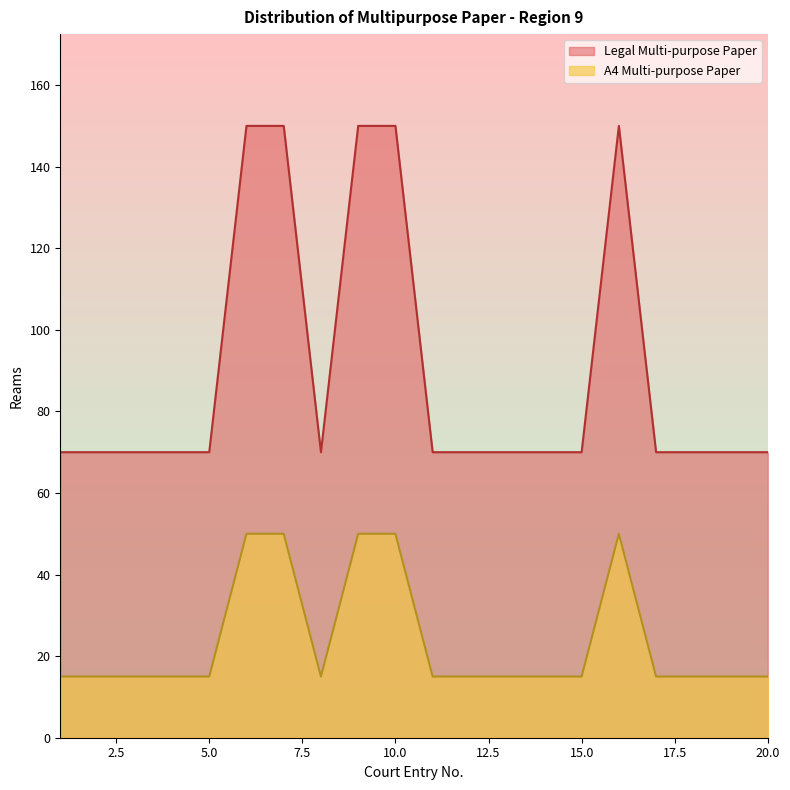

How many distinct data groups are displayed?

2